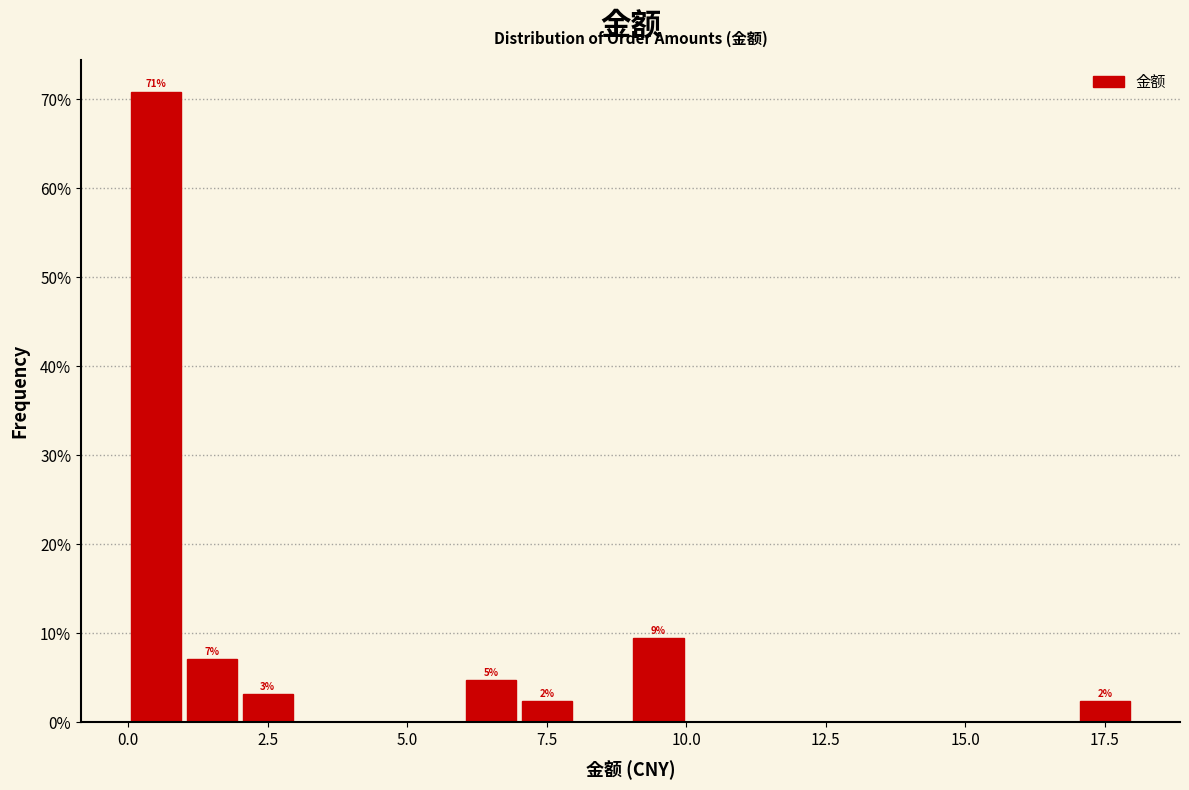

Around what value on the x-axis is the tallest bar? Give the approximate position of its centre, as read against the axis.

0.5